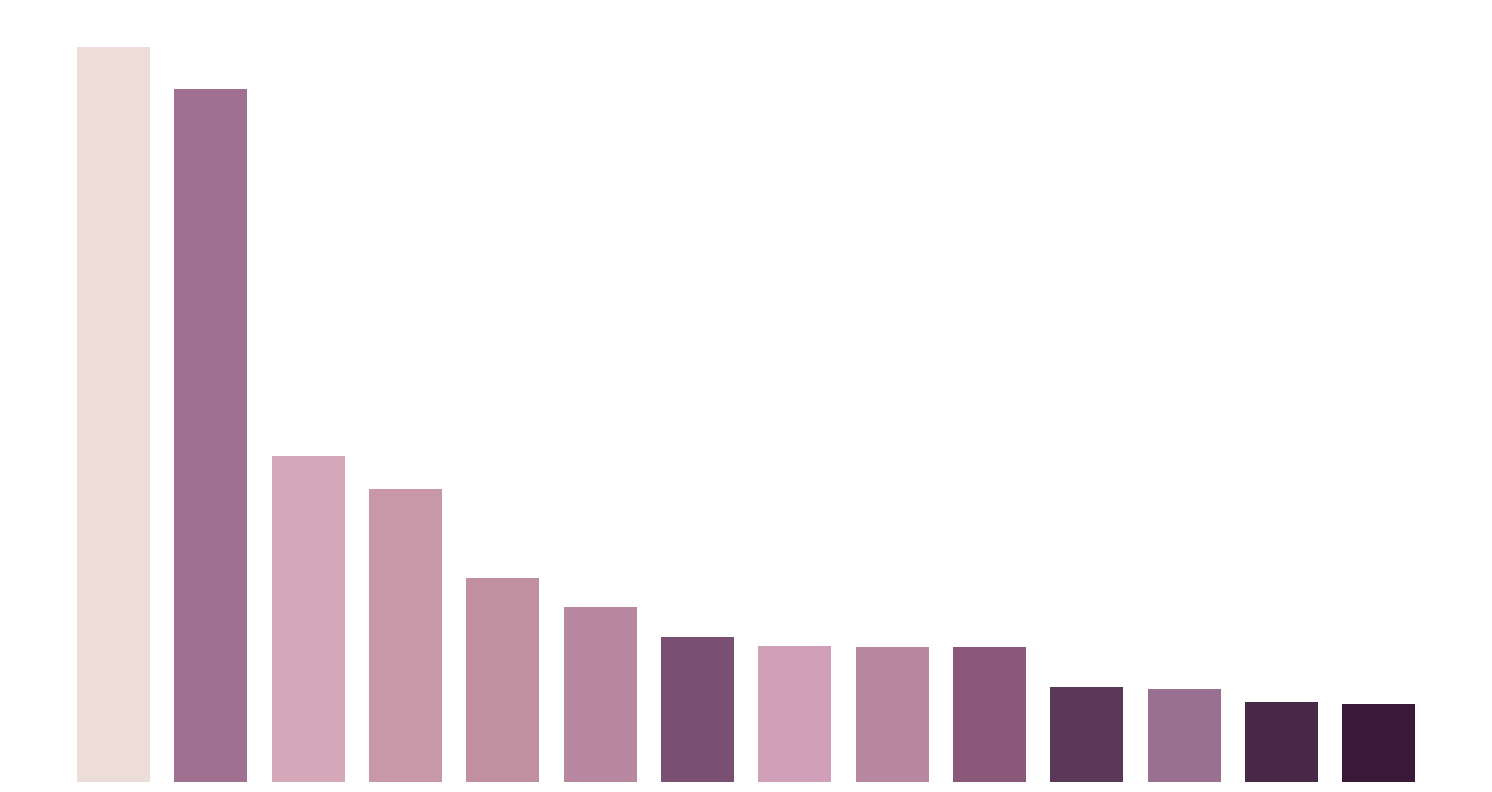

Reading left to right, extract all data points from this chart.

218238463508480	205509894602752	96636800532480	86831367782400	60417312358400	51861748318208	43130610188289	40368417996800	40123854422016	40059233828864	28331186847744	27719740162048	23880019935232	23149887094784